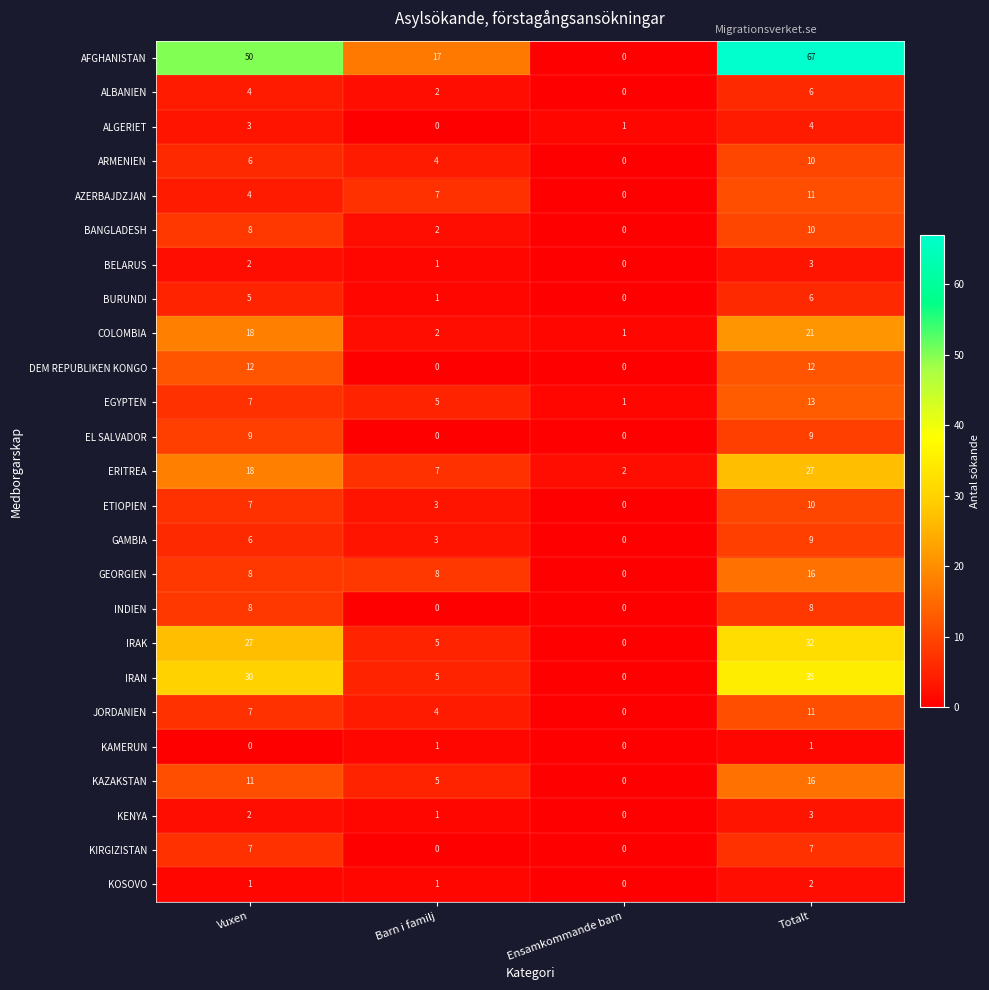

At which label is ERITREA closest to 14?

Vuxen